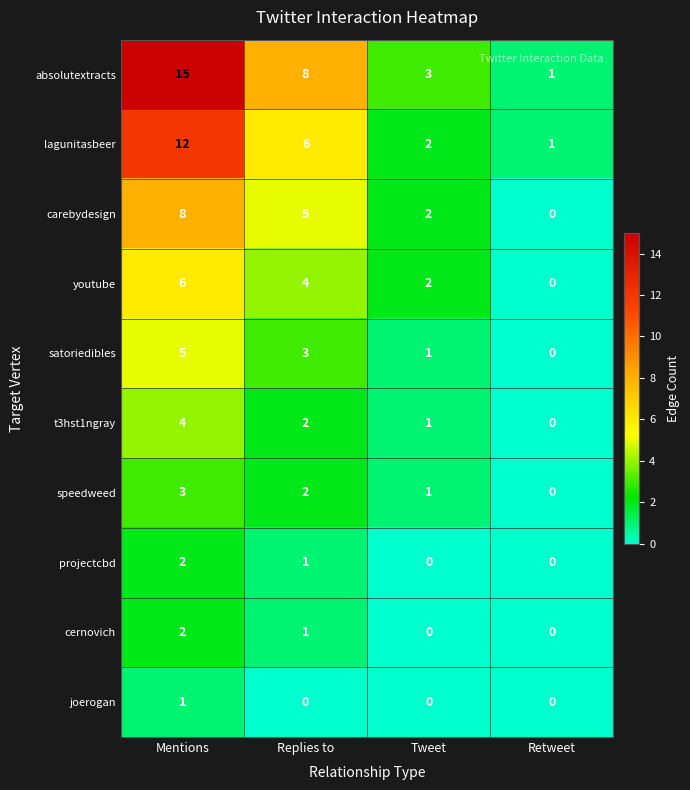

The speedweed series shows 2 at Tweet. True or false?

False